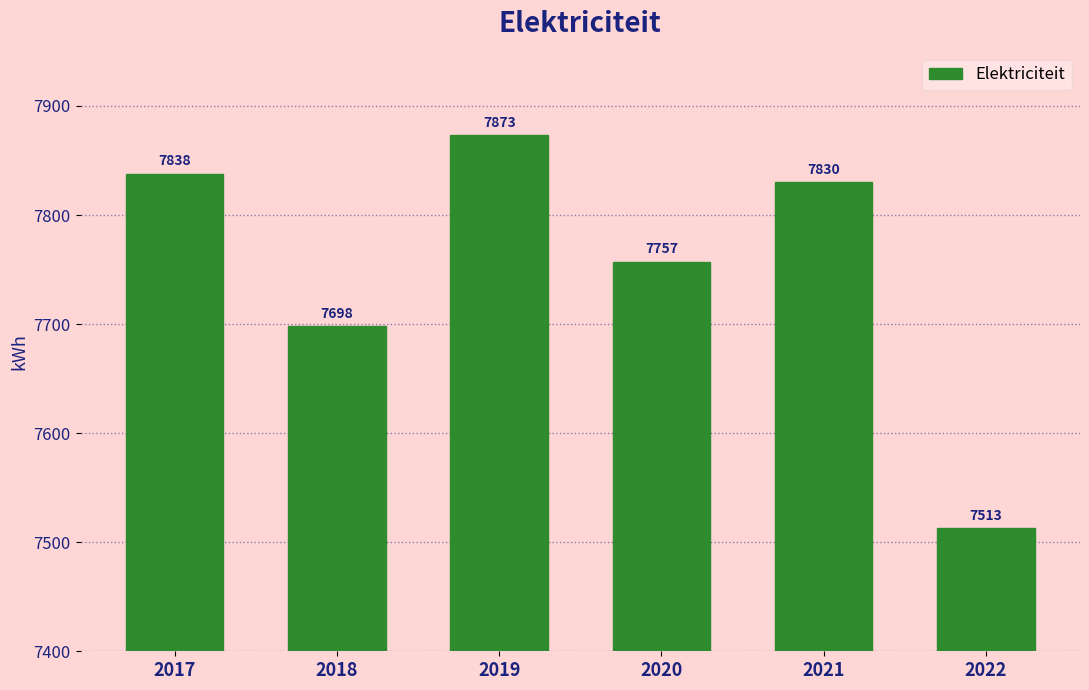

What is the difference between the values at 2020 and 2017?

81